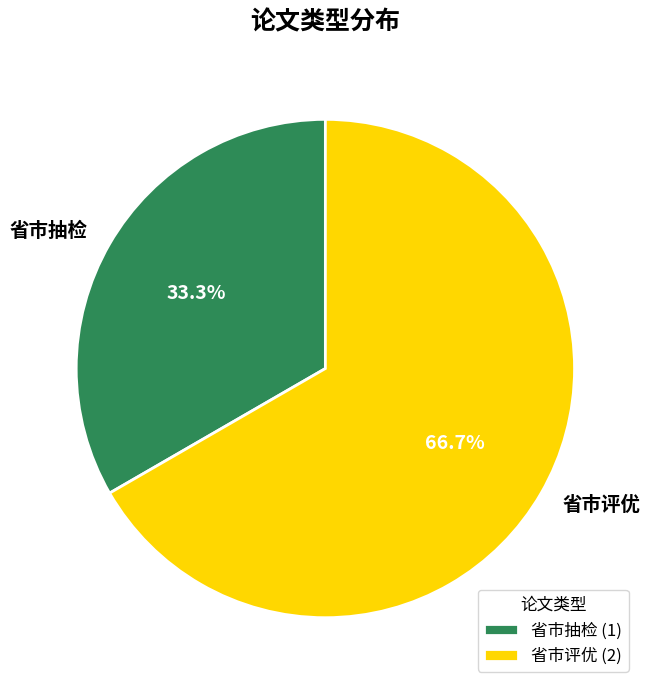

Which slice is the largest?

省市评优